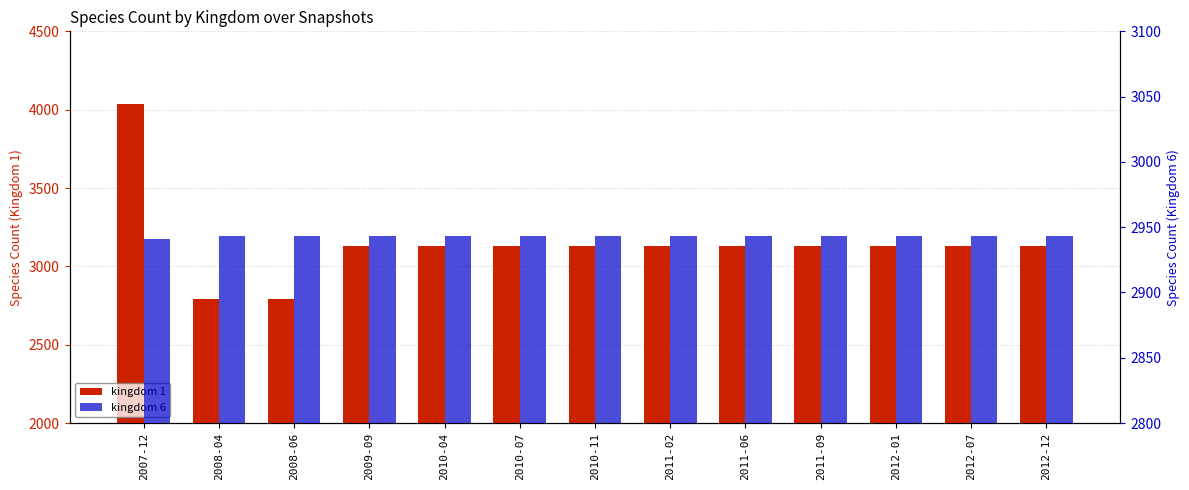

Rank the series at 2007-12 from lowest to highest value.

kingdom 6, kingdom 1